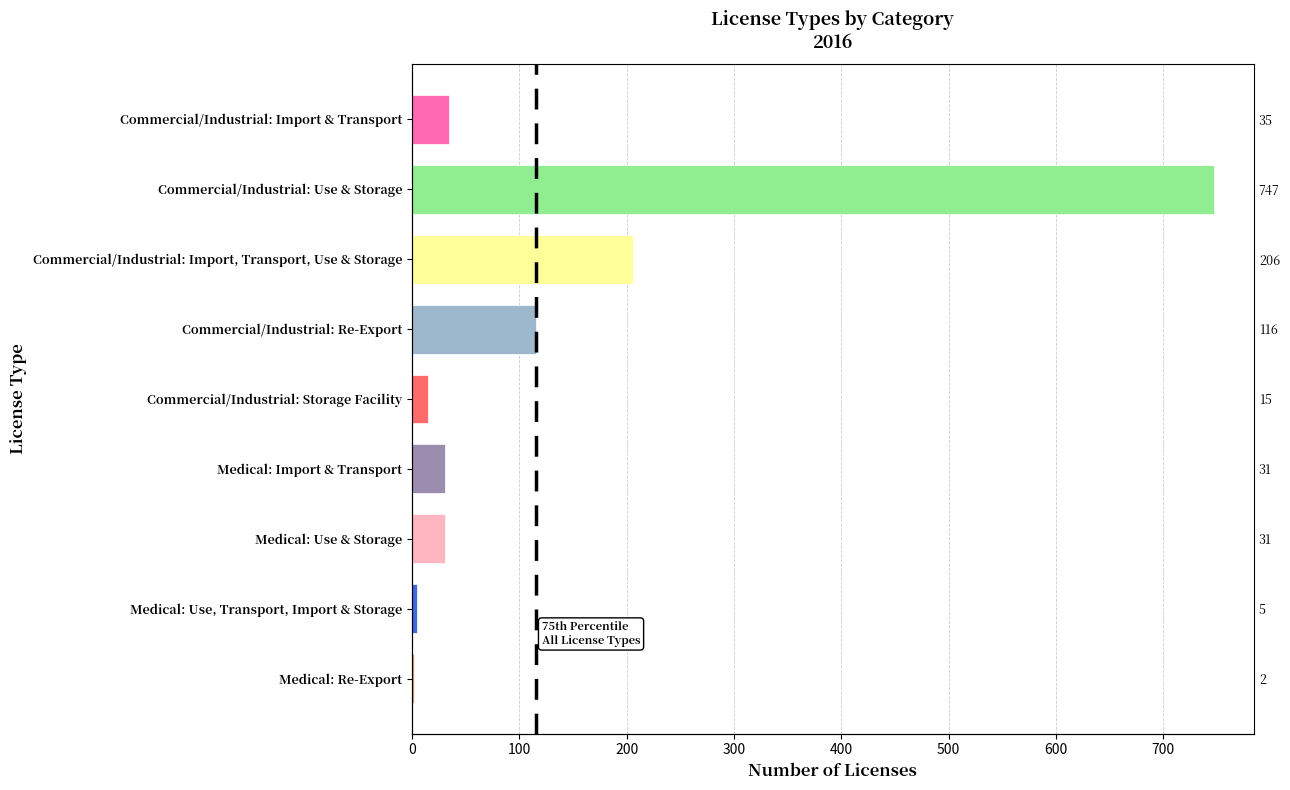

Reading right to left, list all the values displayed in this chart.

2	5	31	31	15	116	206	747	35